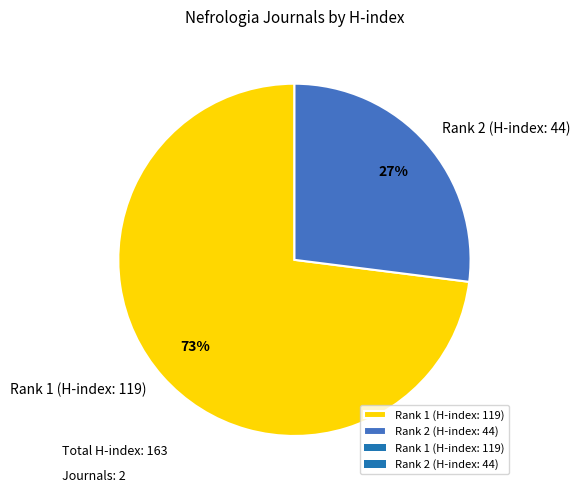

To the nearest percent, what is the difference between the Rank 1 (H-index: 119) and Rank 2 (H-index: 44) slice percentages?

46%